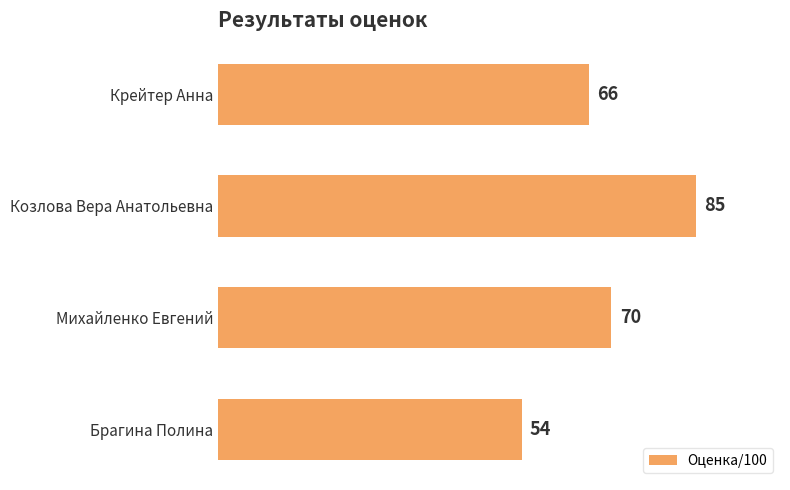

Read the value at Брагина Полина, to the nearest 5.

55